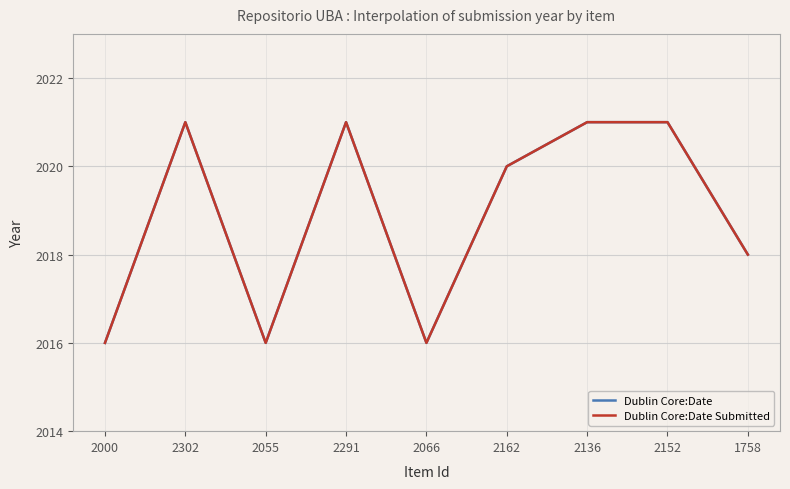

At which label is Dublin Core:Date Submitted closest to 2018?

1758